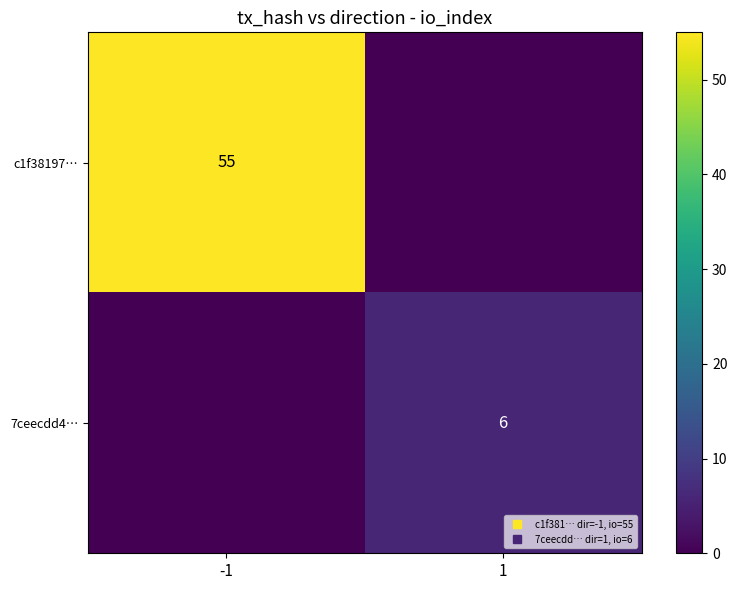

At which category is the sum across all series the highest?

-1